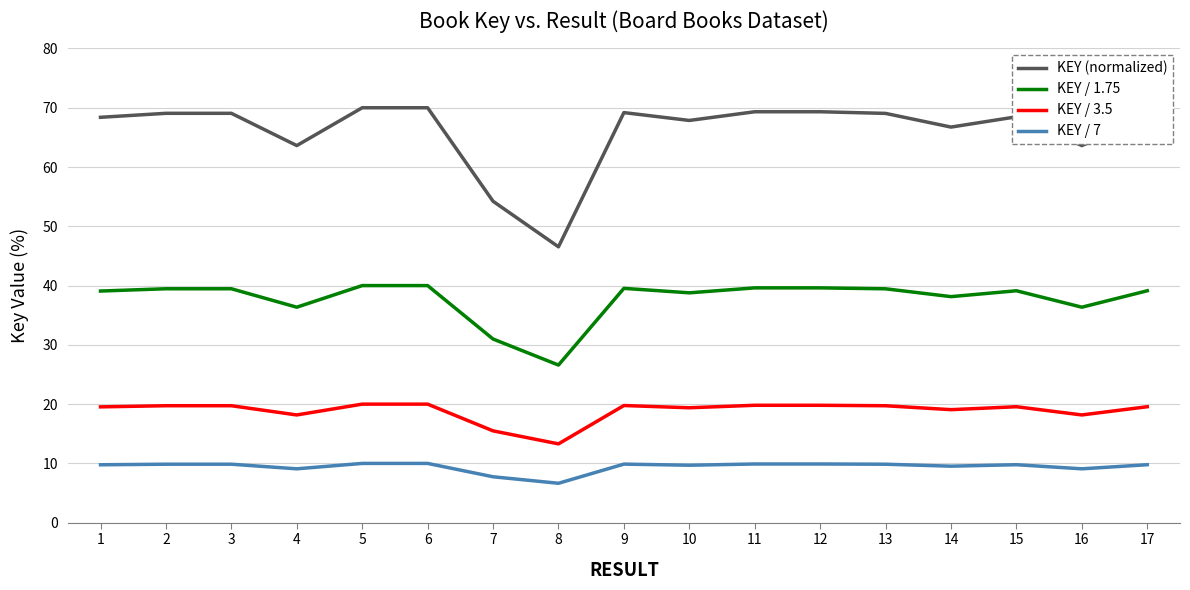

True or false: KEY / 7 and KEY / 3.5 intersect in this chart.

False